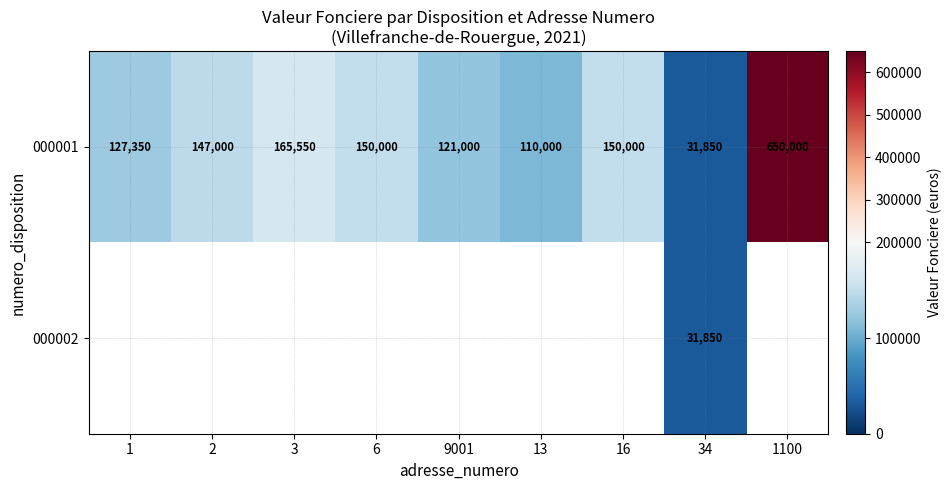

The 000001 series shows 205567.0 at 9001. True or false?

False